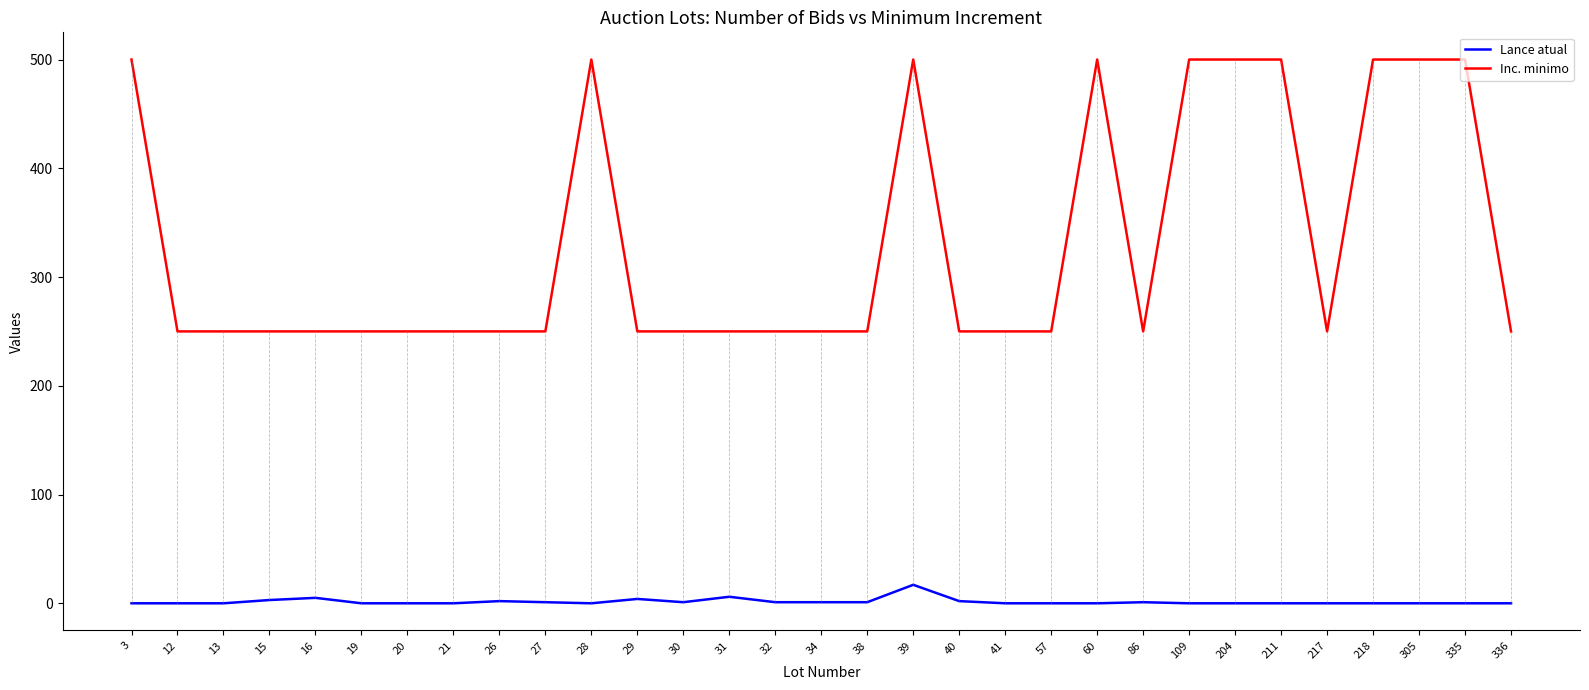

True or false: Inc. minimo has a value of 705 at 204.

False